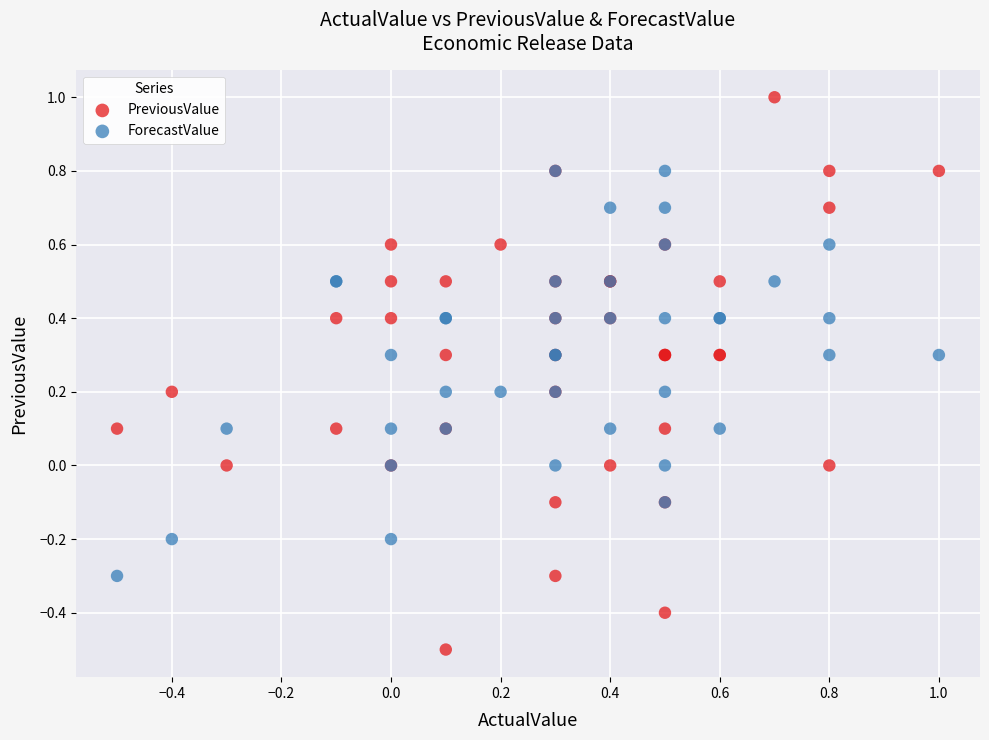

Which series has the largest Y range (max minus min)?

PreviousValue